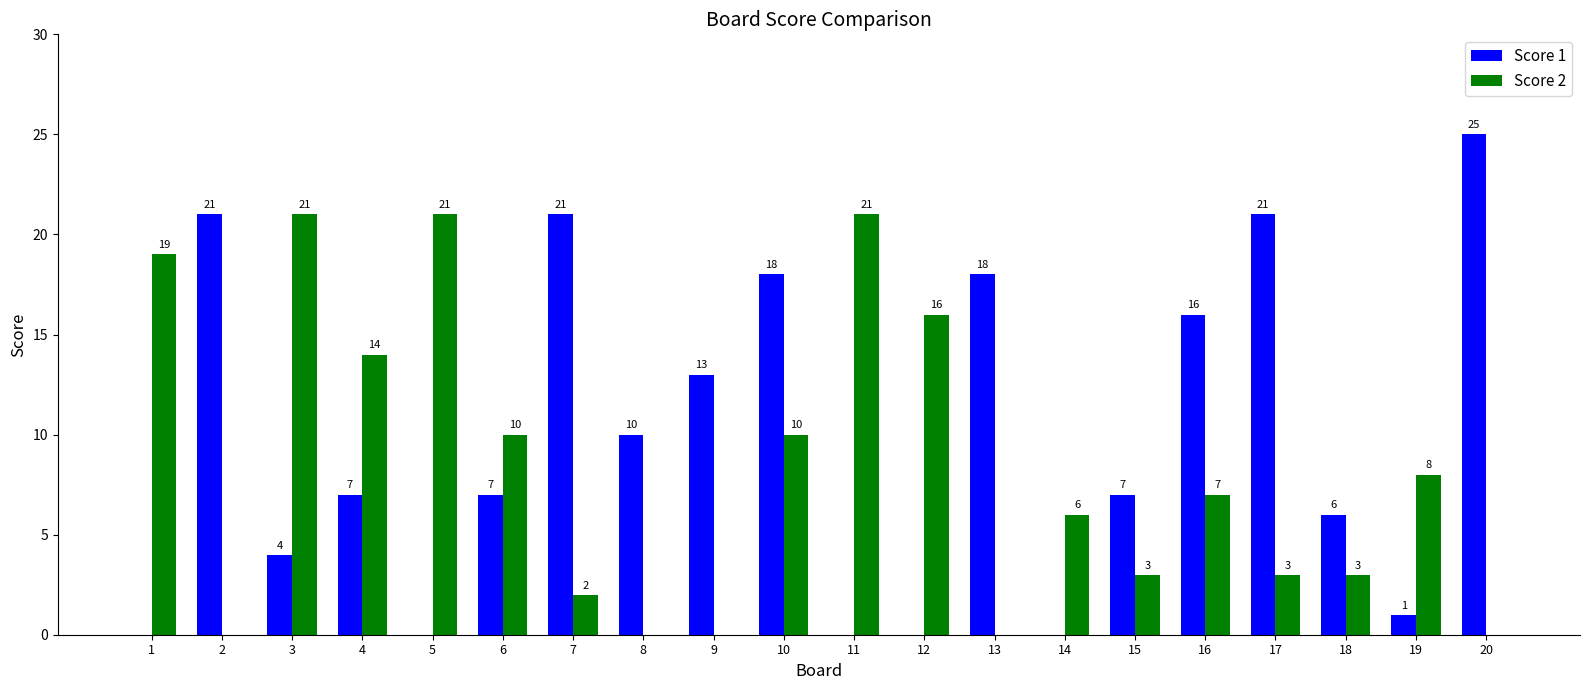

The Score 2 series shows 1 at 17. True or false?

False